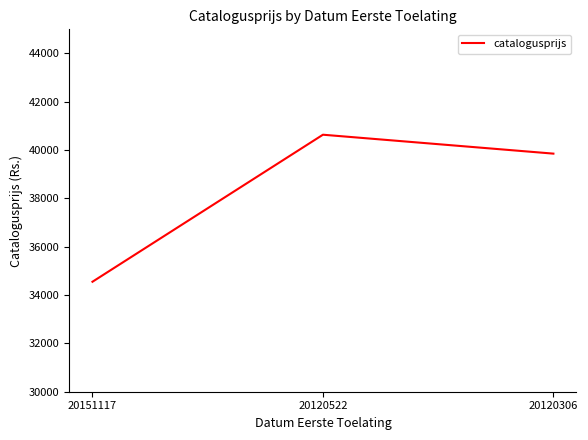

Reading left to right, extract all data points from this chart.

34552	40638	39855